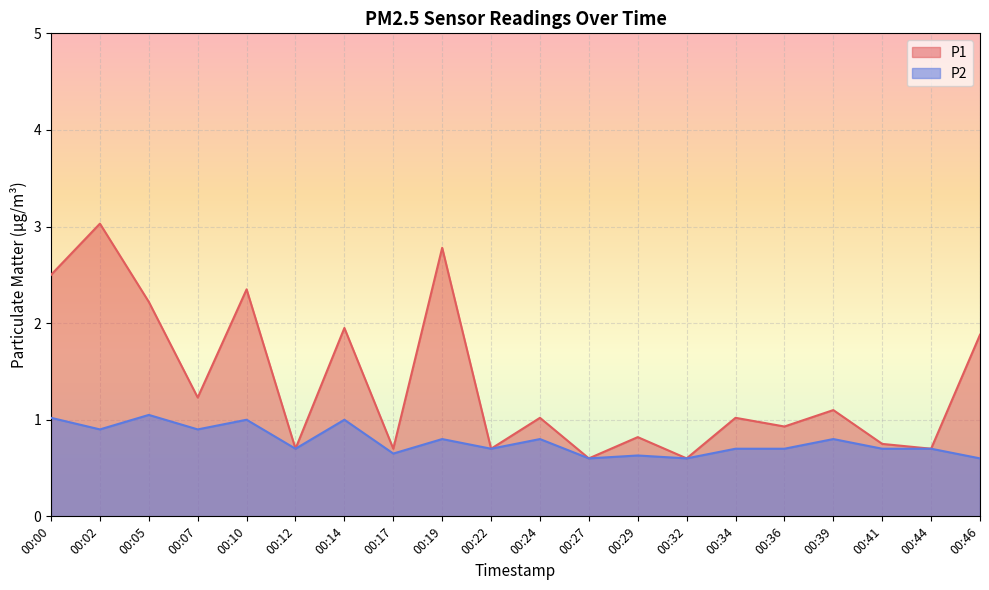

True or false: P1 and P2 intersect in this chart.

False